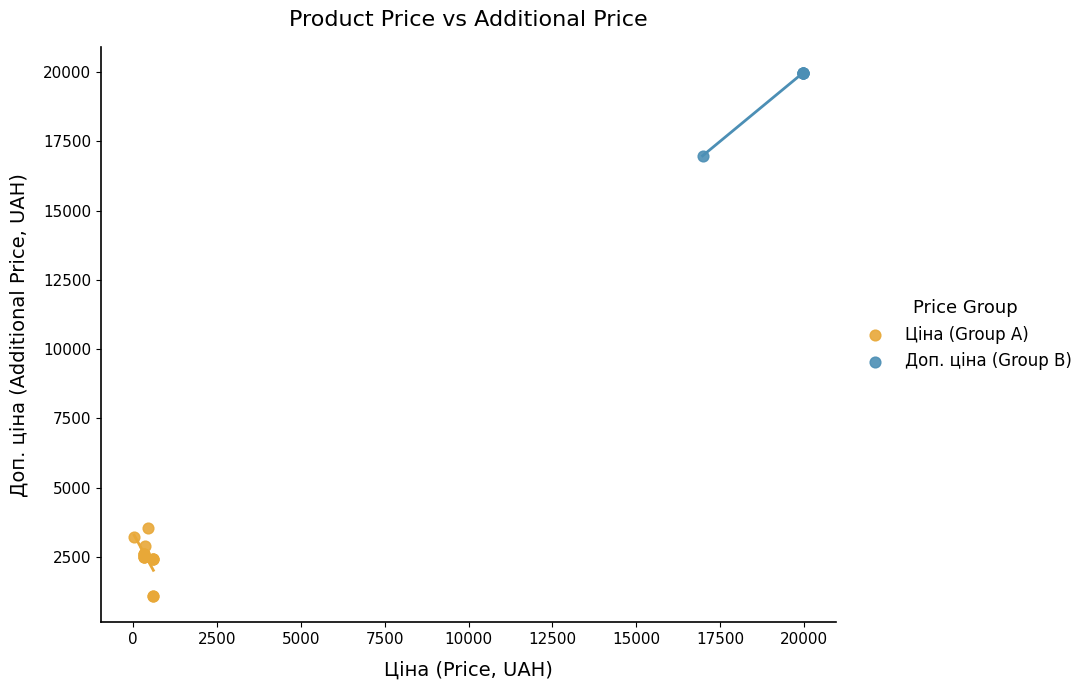

Which series contains the highest Y value?

Доп. ціна (Group B)